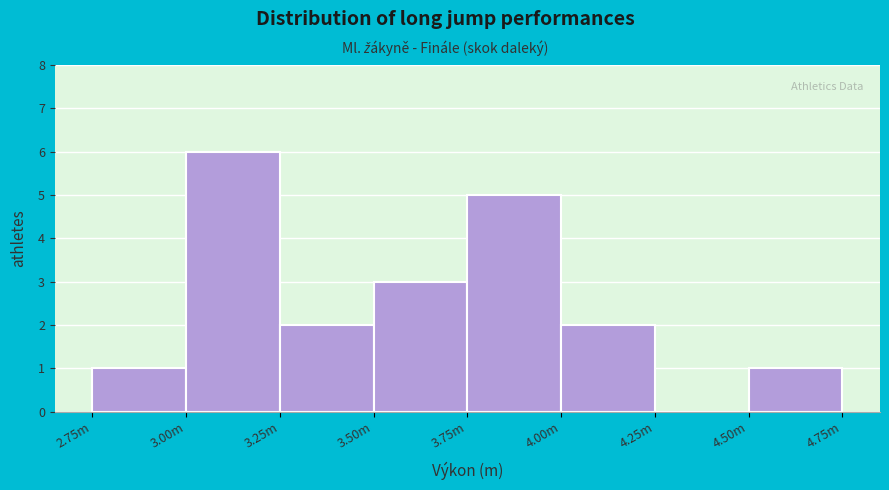

Reading left to right, transcribe all the data shown in this chart.

2.75m=1	3.00m=6	3.25m=2	3.50m=3	3.75m=5	4.00m=2	4.25m=0	4.50m=1